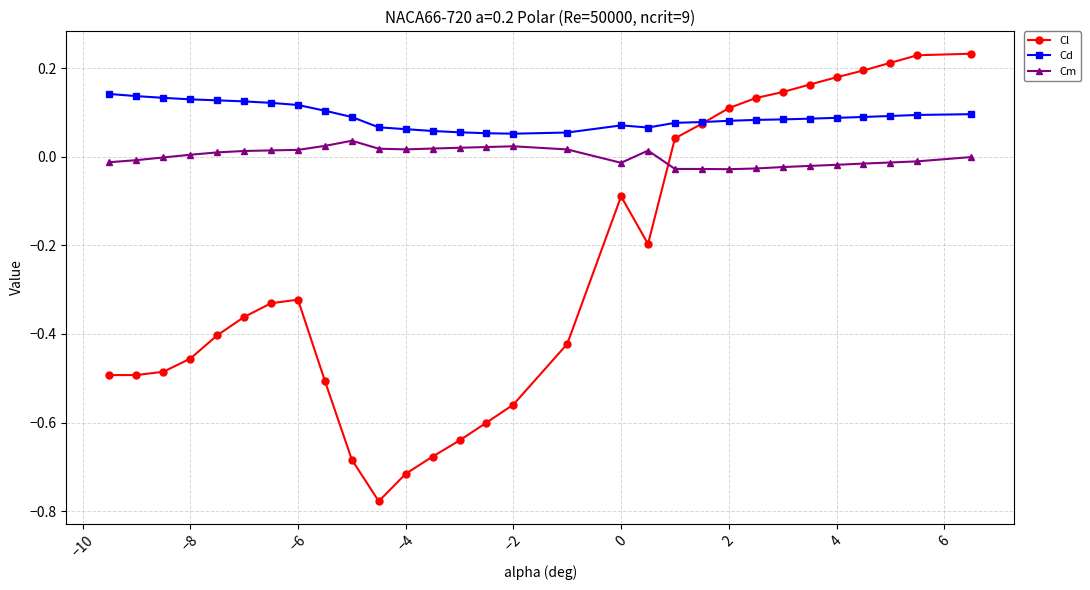

True or false: Cd and Cm cross at least once.

False